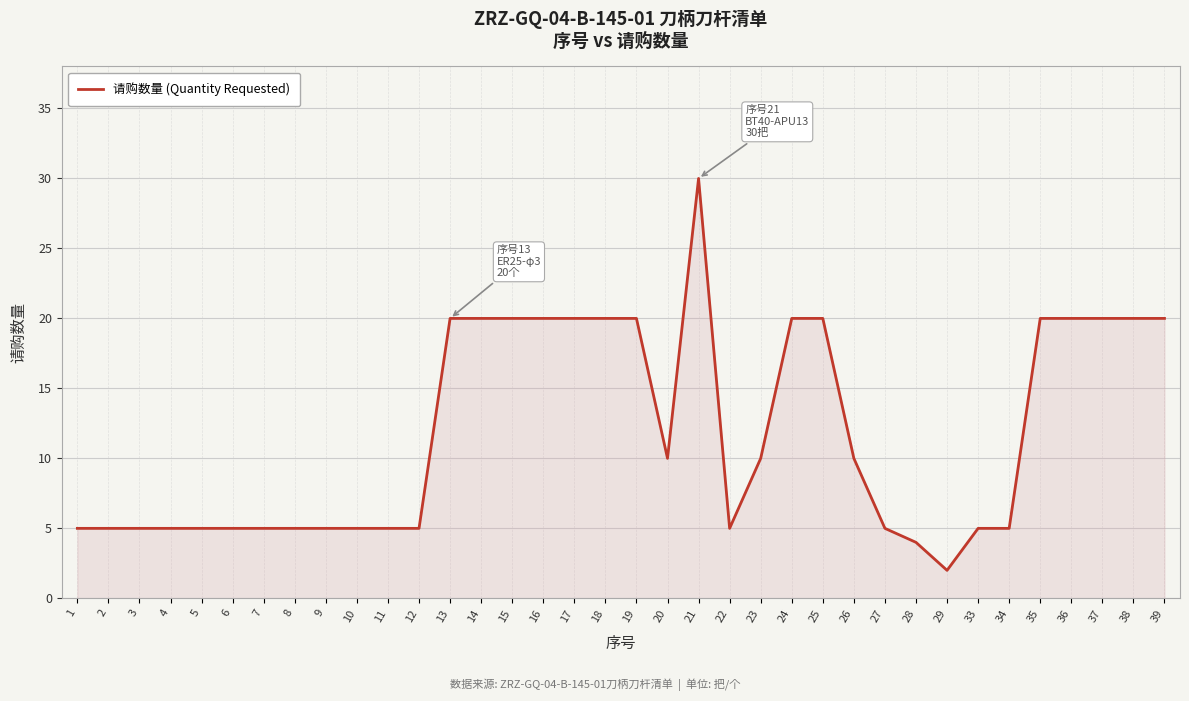

At which category does the chart reach its minimum across all series?

29